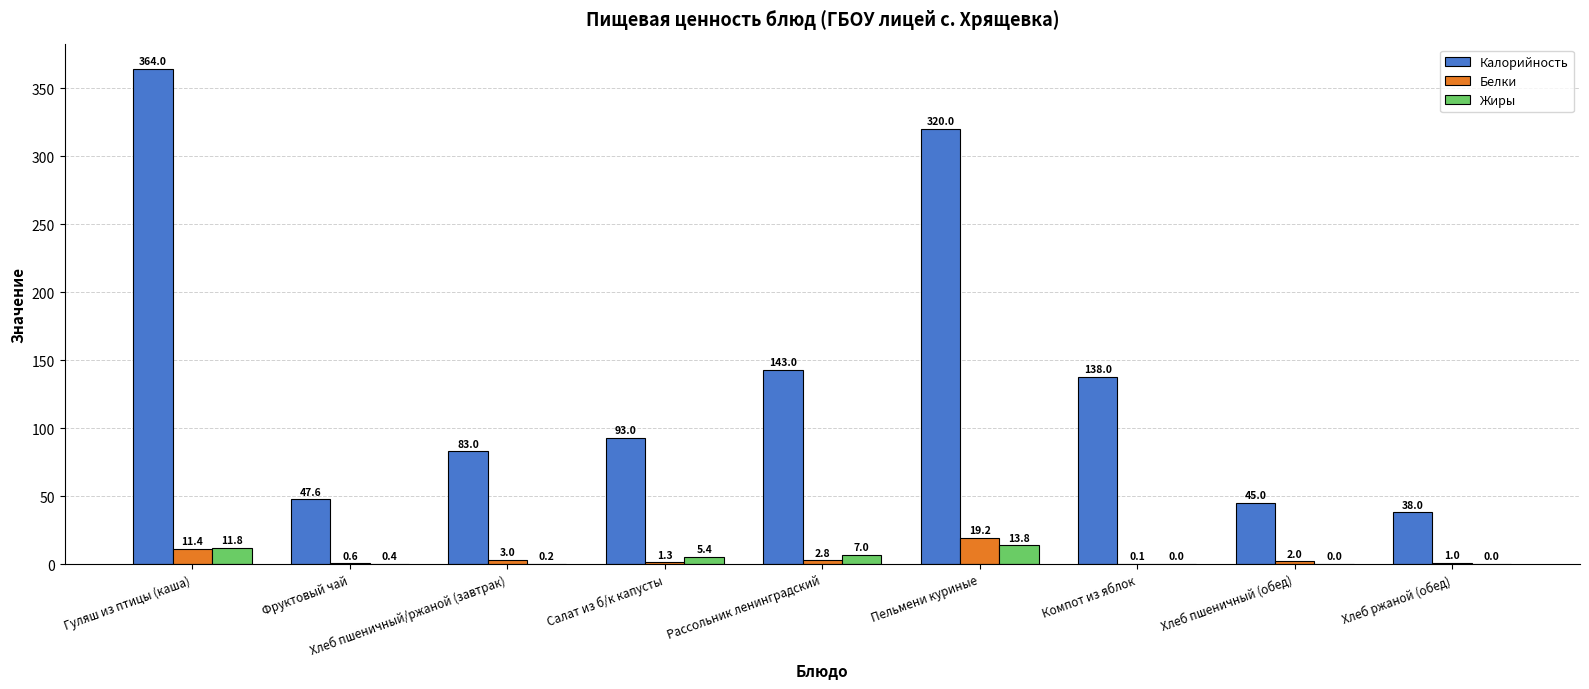

What is the sum of all Белки values?

41.4